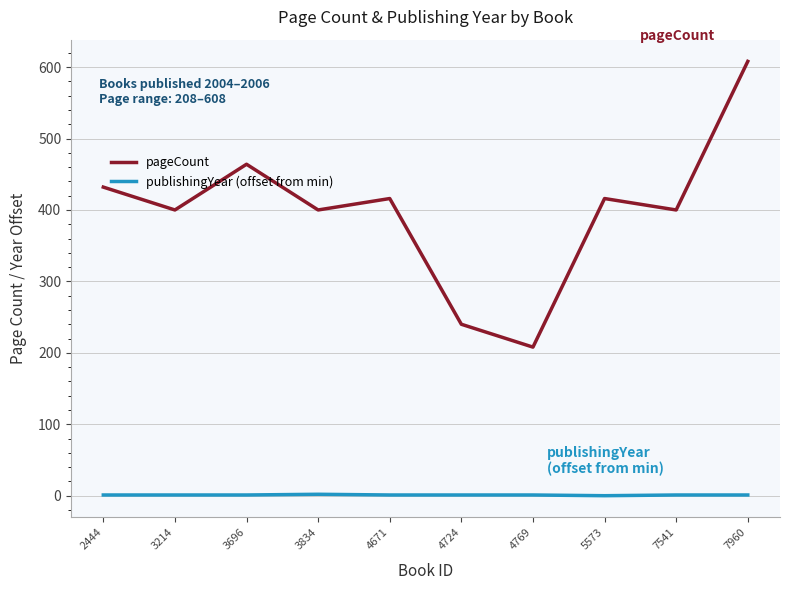

True or false: pageCount and publishingYear (offset from min) cross at least once.

False